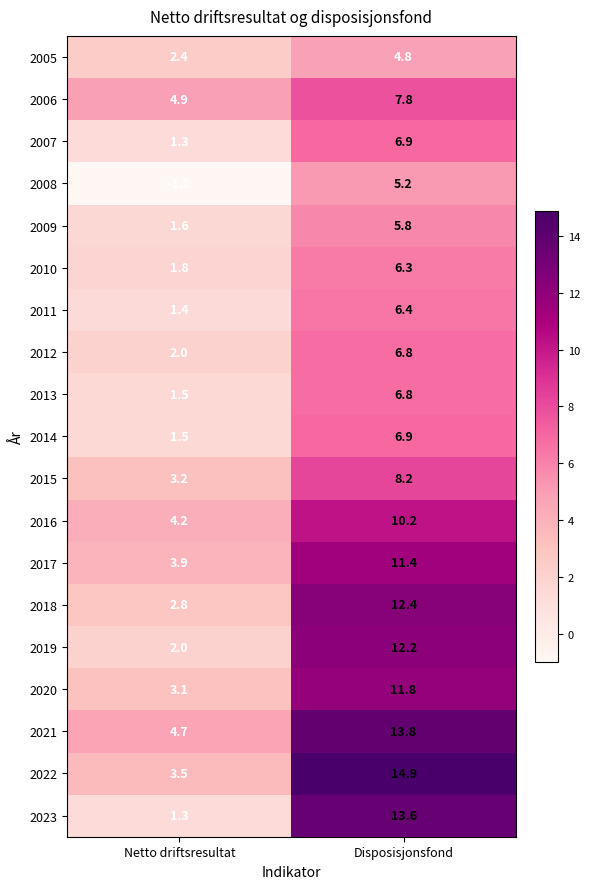

The value of 2010 at Disposisjonsfond is 9.1. True or false?

False